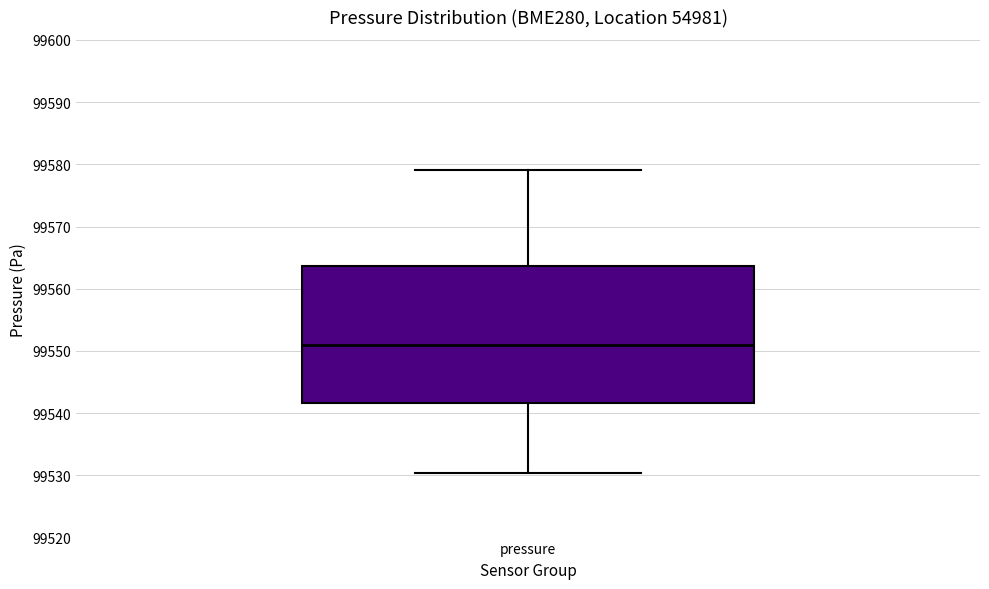

Read this box plot against the y-axis: the position of the median line, the range covered by the box, and the ends of both whiskers. The values are not printed on the chart, so give them approximately, as read against the axis.

median 99551, box 99542 to 99564, whiskers 99530 to 99579